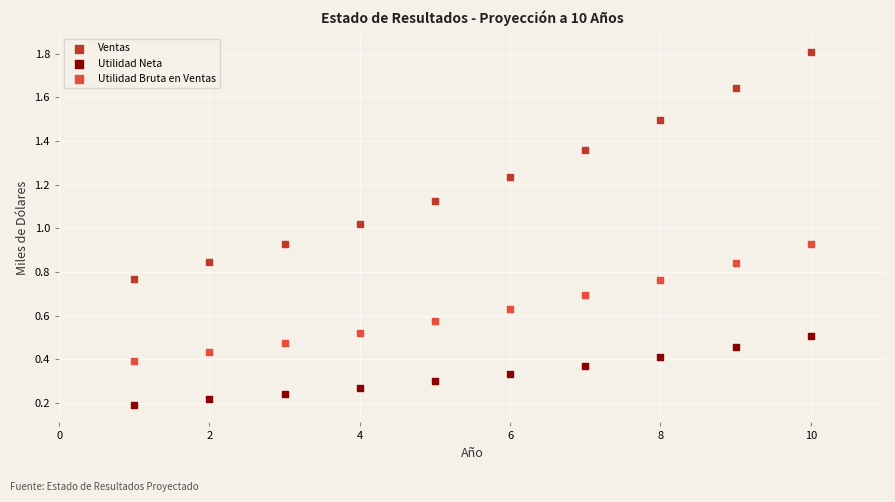

Which series has the largest Y range (max minus min)?

Ventas